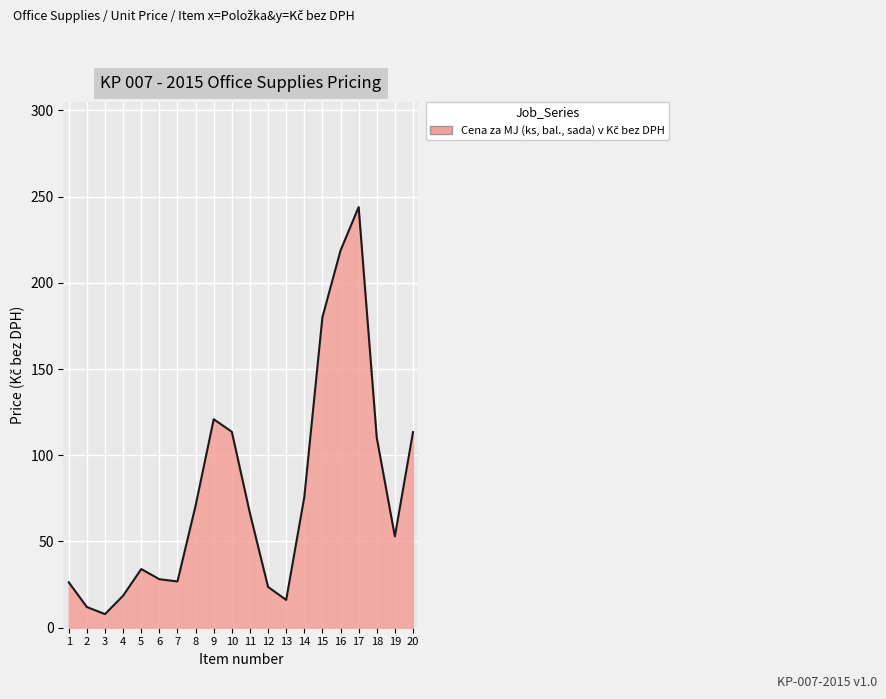

At which label is the value closest to 125?

9